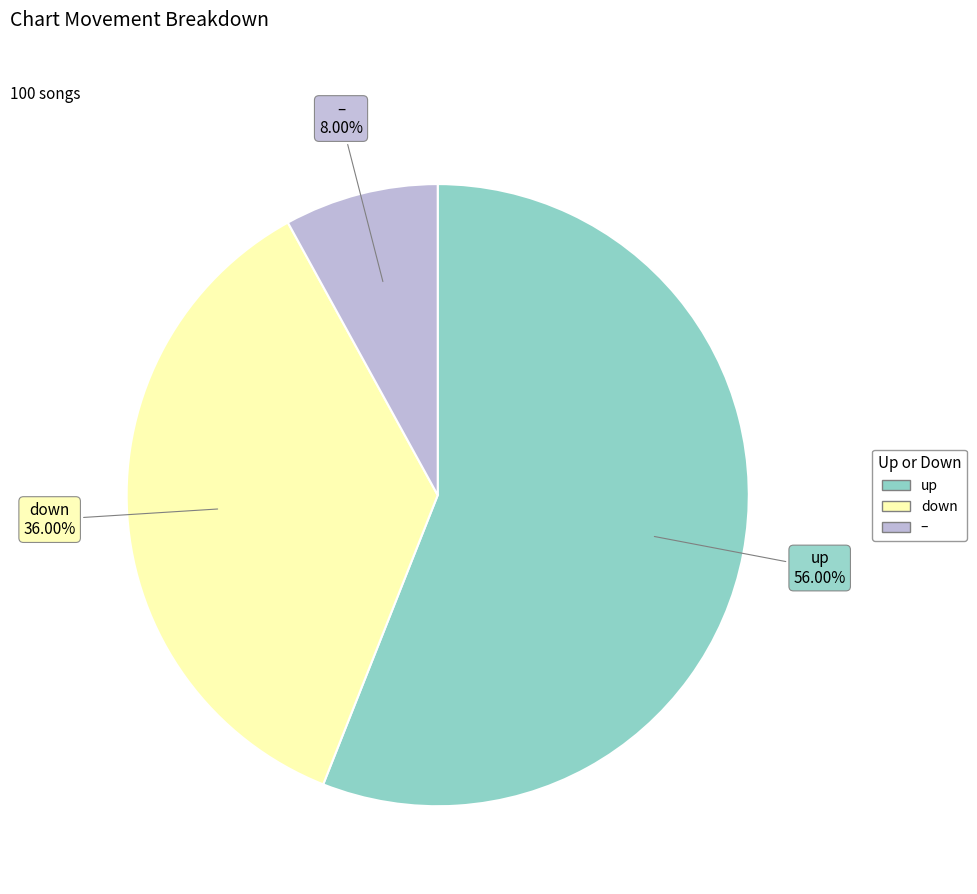

Does any single category account for the majority?

Yes